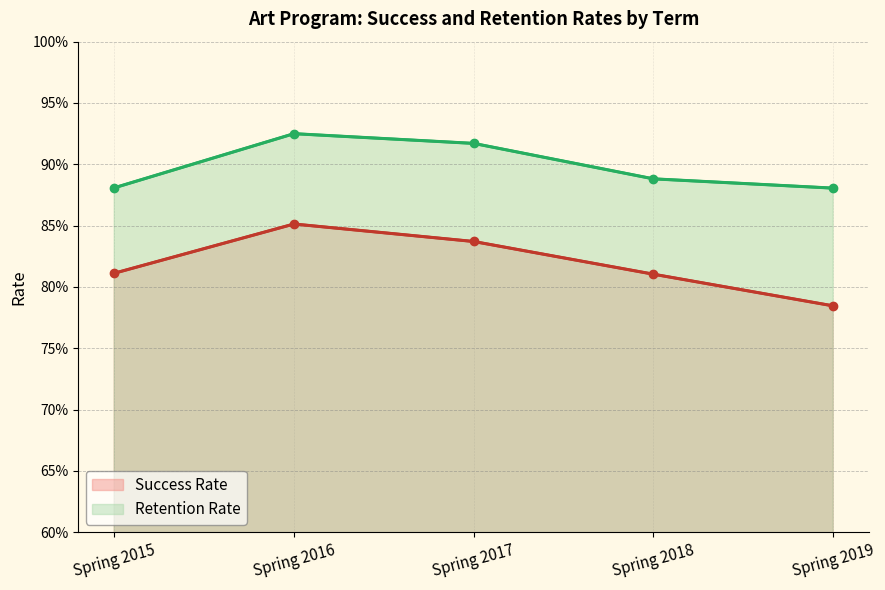

What is the sum of all Success Rate values?

4.1